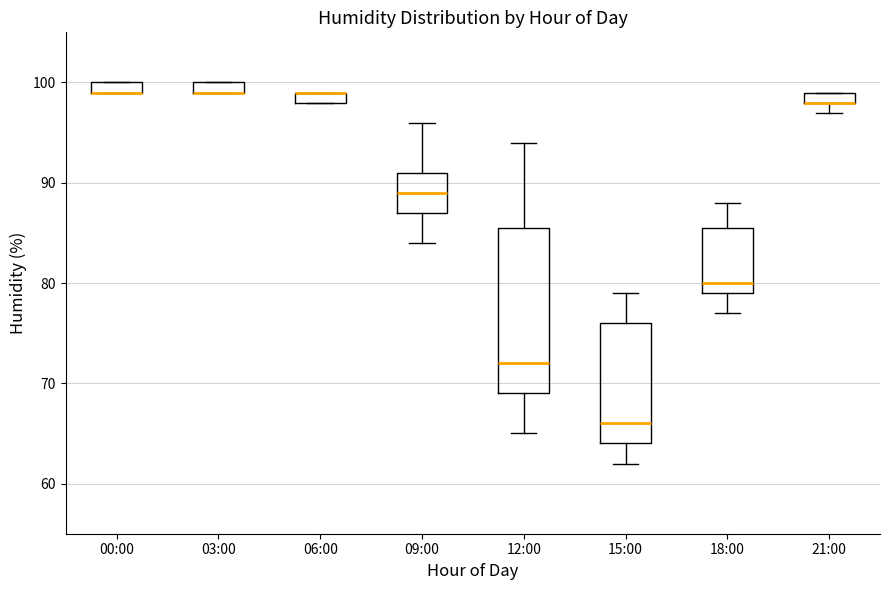

Where is the lower edge of the box for 00:00 on the y-axis? The values are not printed on the chart, so give them approximately, as read against the axis.

99